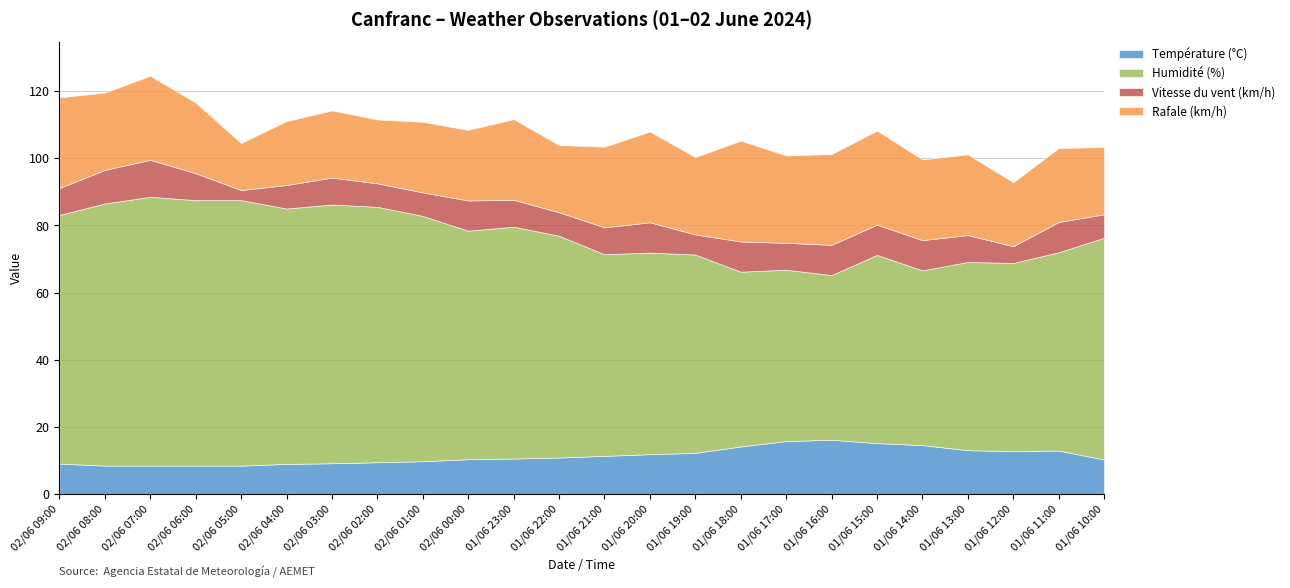

Reading left to right, extract all data points from this chart.

Température (°C): 9.1	8.5	8.5	8.5	8.5	9.0	9.2	9.5	9.8	10.4	10.6	10.9	11.4	11.9	12.3	14.2	15.8	16.2	15.2	14.6	13.1	12.8	13.0	10.3
Humidité (%): 74.0	78.0	80.0	79.0	79.0	76.0	77.0	76.0	73.0	68.0	69.0	66.0	60.0	60.0	59.0	52.0	51.0	49.0	56.0	52.0	56.0	56.0	59.0	66.0
Vitesse du vent (km/h): 8.0	10.0	11.0	8.0	3.0	7.0	8.0	7.0	7.0	9.0	8.0	7.0	8.0	9.0	6.0	9.0	8.0	9.0	9.0	9.0	8.0	5.0	9.0	7.0
Rafale (km/h): 27.0	23.0	25.0	21.0	14.0	19.0	20.0	19.0	21.0	21.0	24.0	20.0	24.0	27.0	23.0	30.0	26.0	27.0	28.0	24.0	24.0	19.0	22.0	20.0